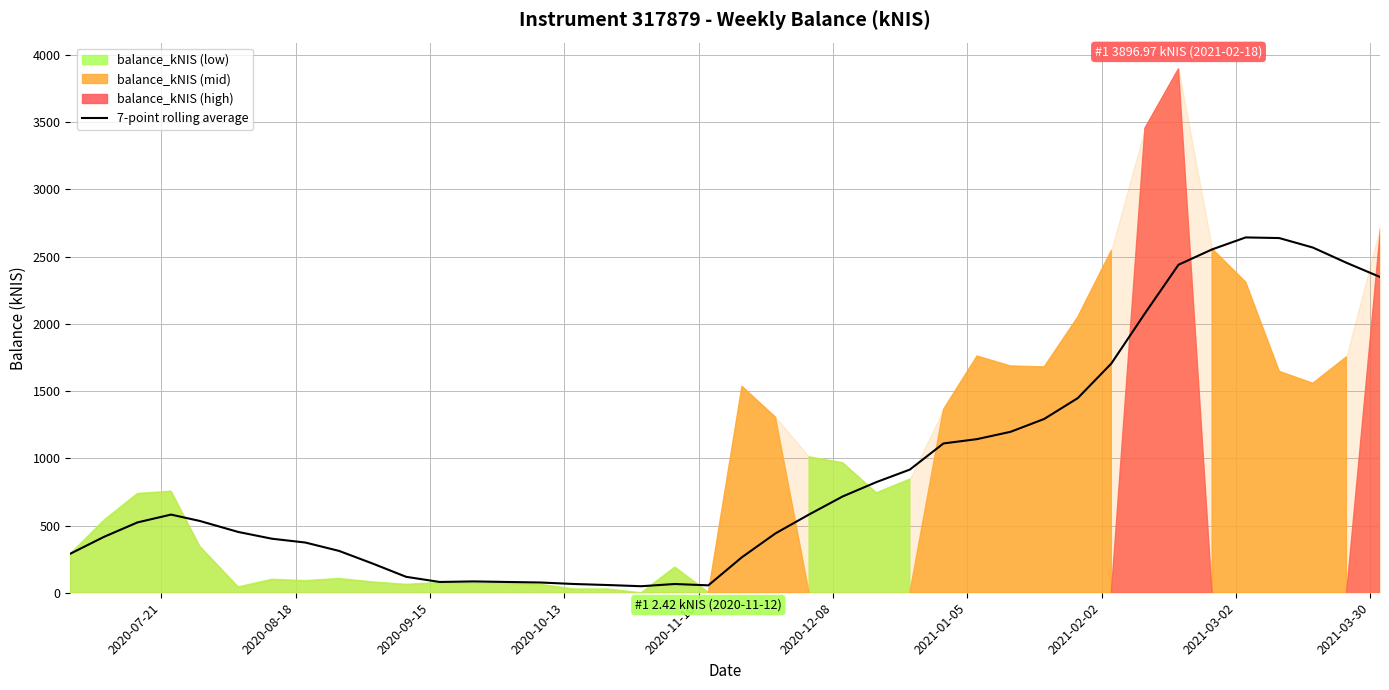

What is the highest value of the 7-point rolling average series?

2642.9